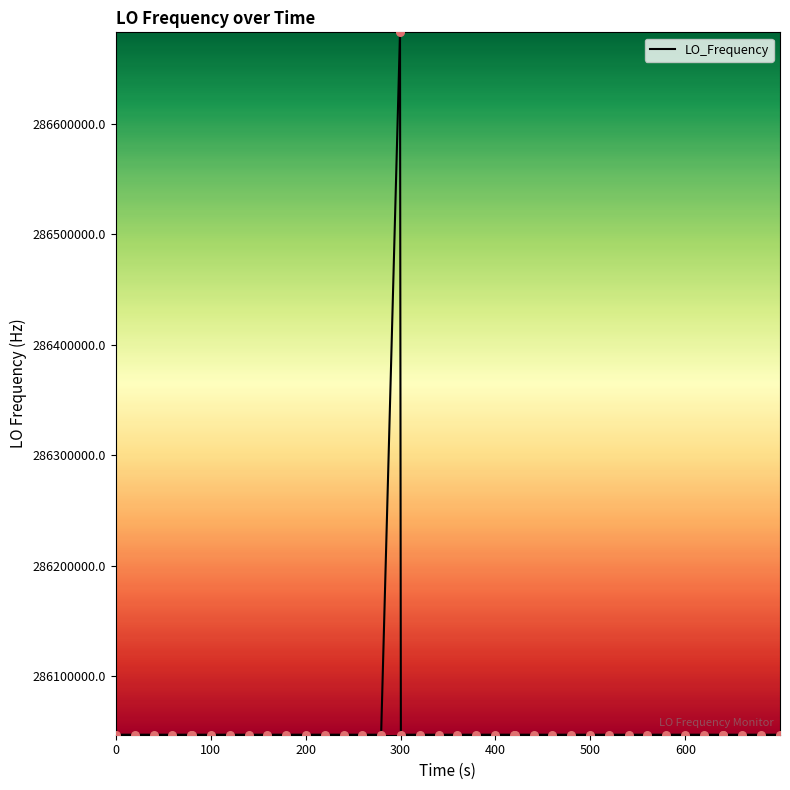

What is the difference between the maximum and minimum values?

635706.0